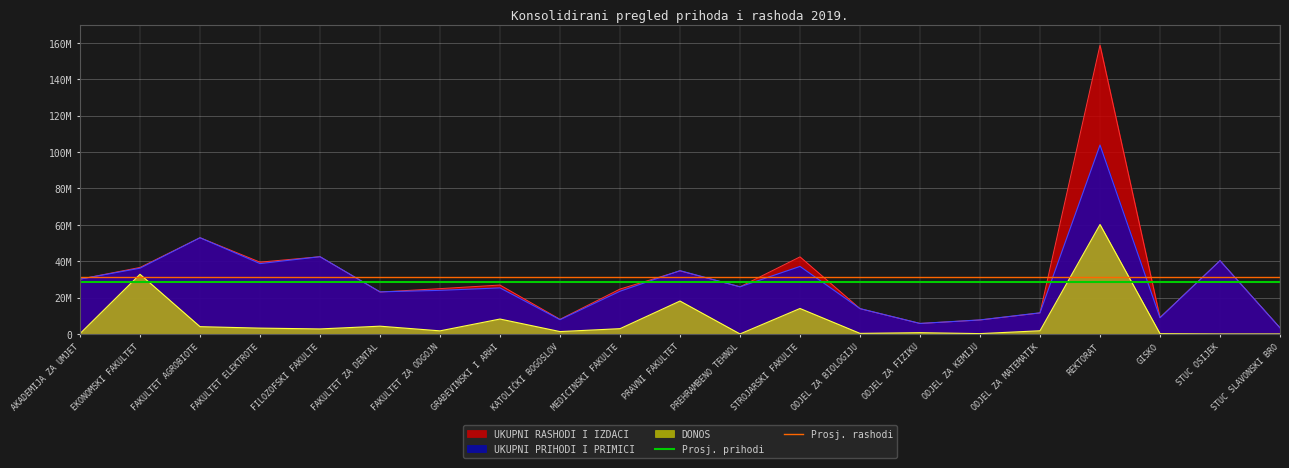

The value of Prosj. prihodi at EKONOMSKI FAKULTET is 28449349.8. True or false?

True